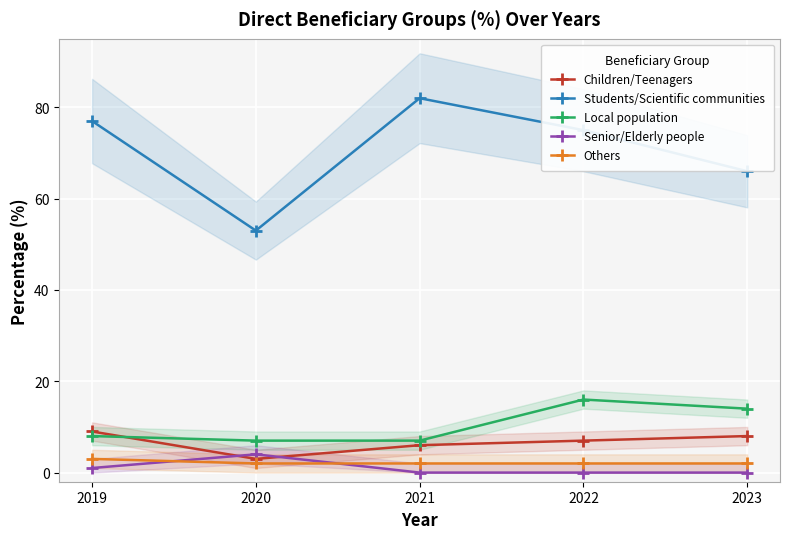

Rank the series by their maximum value, from highest to lowest.

Students/Scientific communities, Local population, Children/Teenagers, Senior/Elderly people, Others